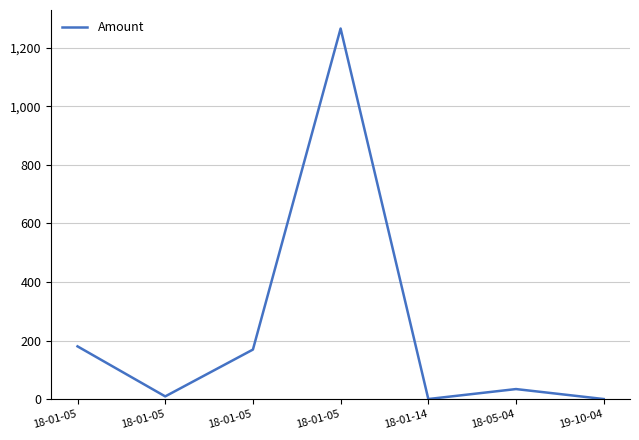

Does the chart have visible grid lines?

Yes